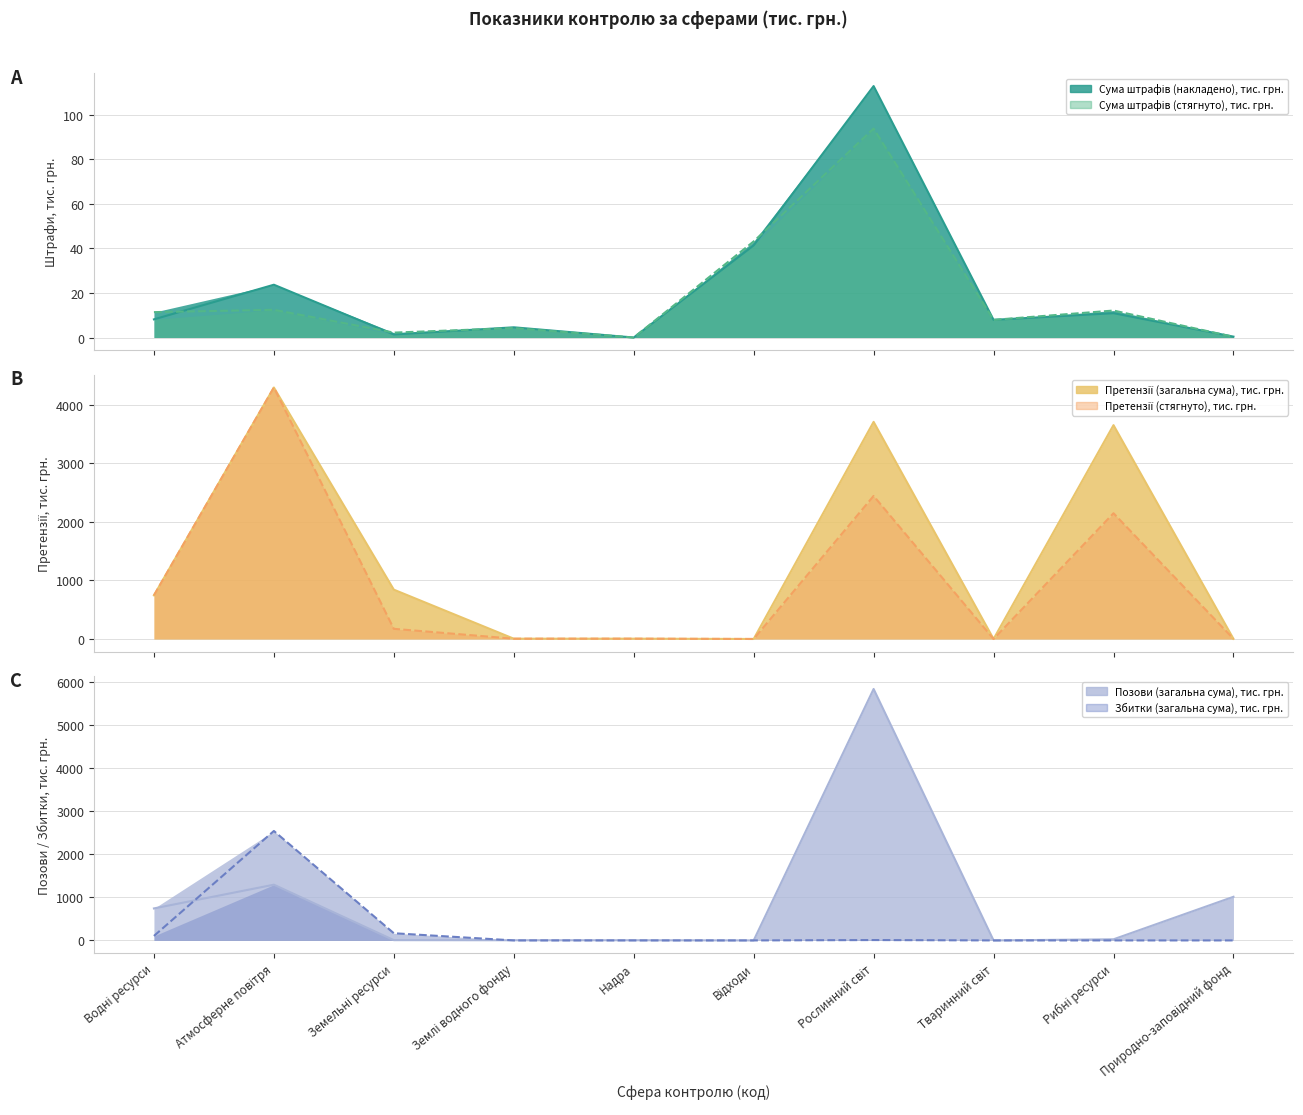

What is the difference between the Збитки (загальна сума), тис. грн. values at Атмосферне повітря and Земельні ресурси?

2378.1